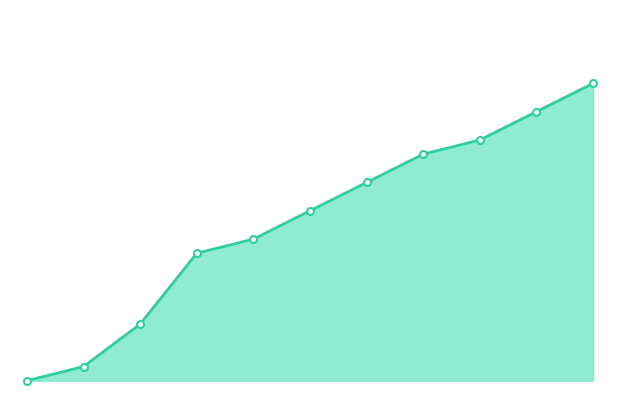

Does the chart have visible grid lines?

No